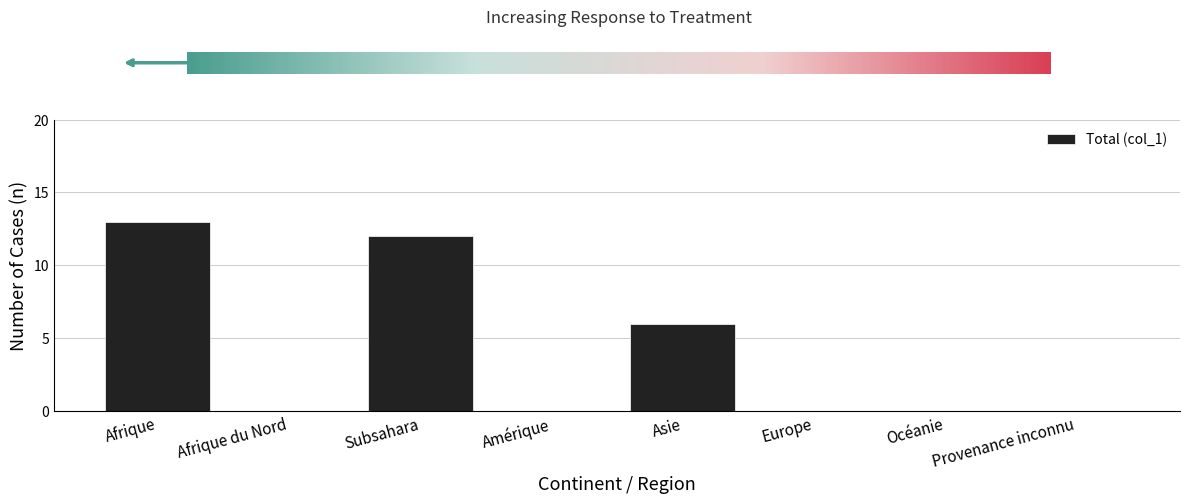

How many distinct data groups are displayed?

1